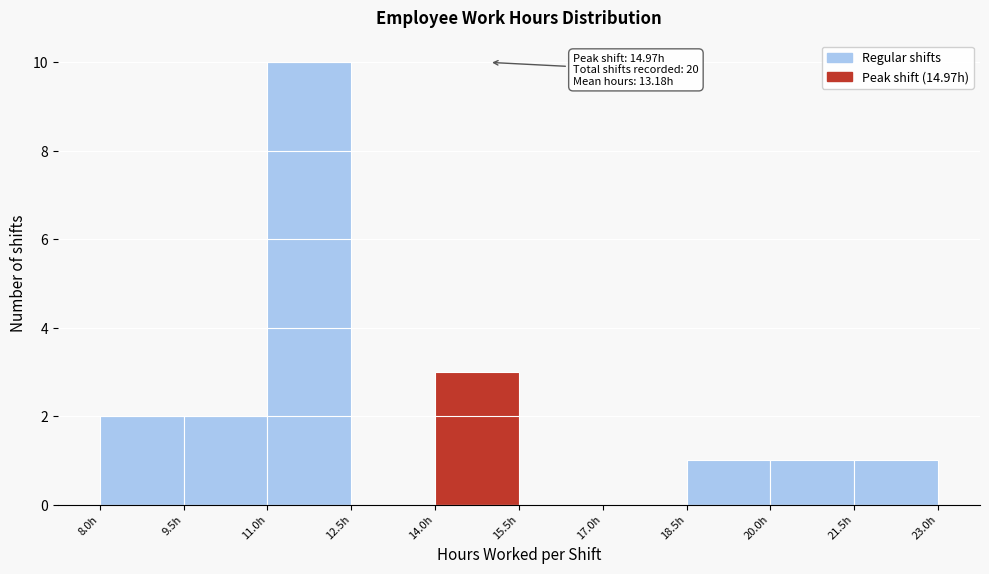

Over which range of the x-axis is the bar tallest?

11.0 to 12.5